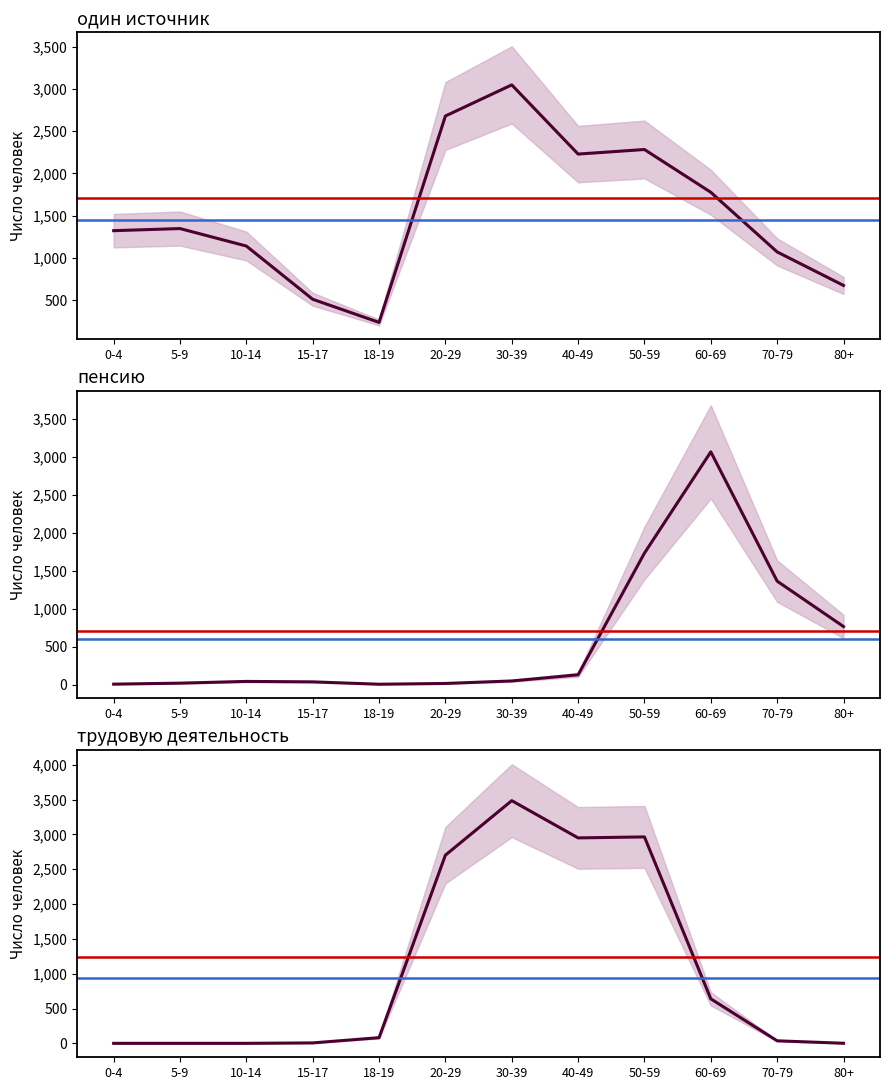

Reading left to right, extract all data points from this chart.

один источник: 1322	1347	1140	509	235	2681	3050	2230	2284	1777	1070	673
пенсию: 9	22	45	39	8	18	51	132	1733	3065	1364	767
трудовую деятельность: 0	0	0	6	81	2703	3486	2951	2965	639	36	1